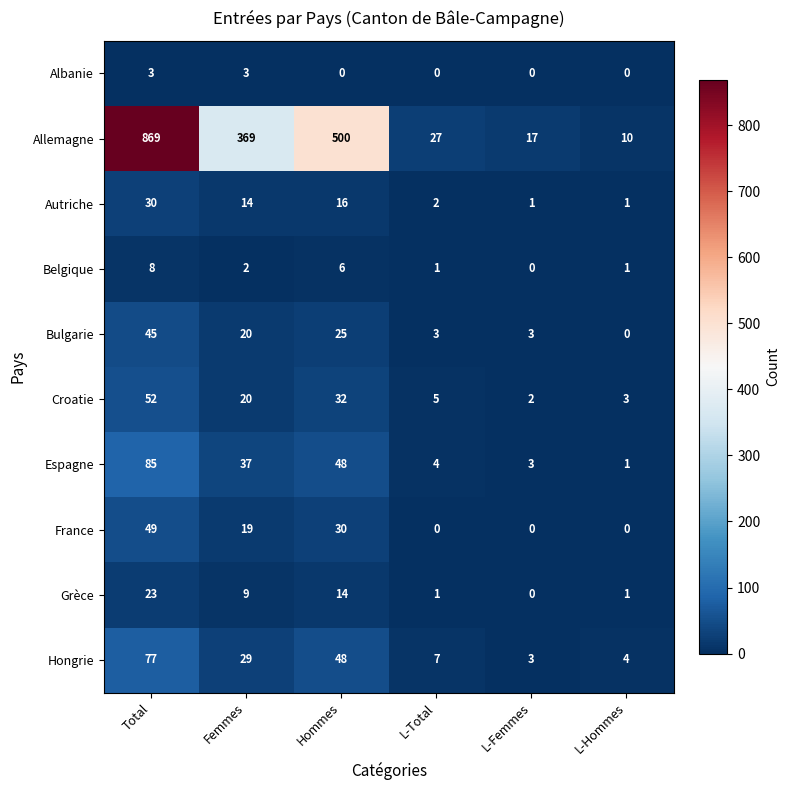

What is the sum of the Grèce values at Hommes and Total?

37